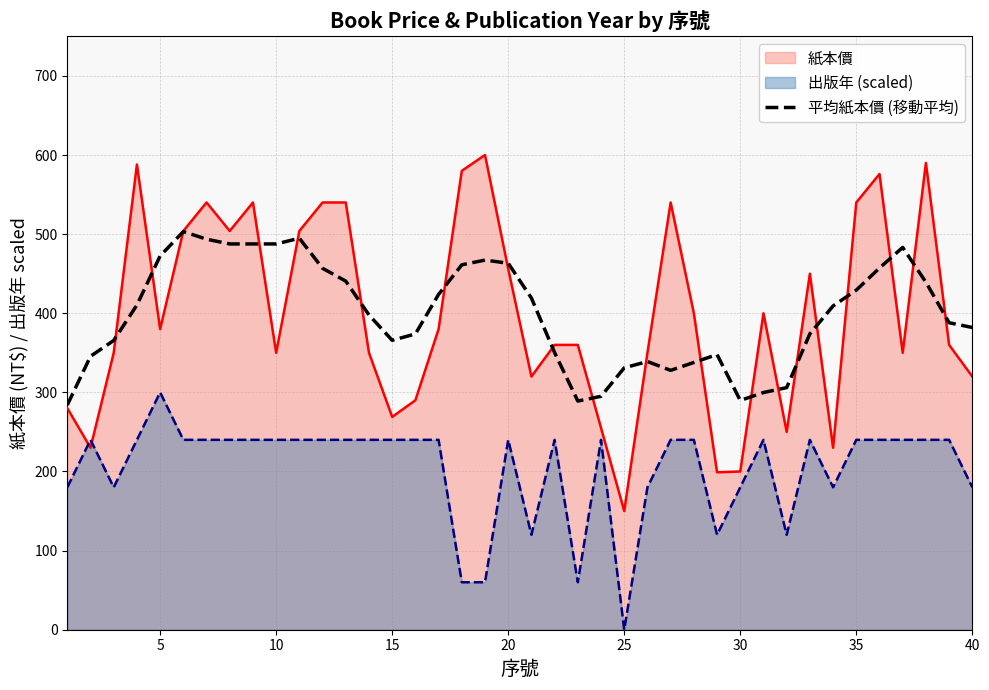

True or false: there are more than 1 points higher than both neighbors.

True